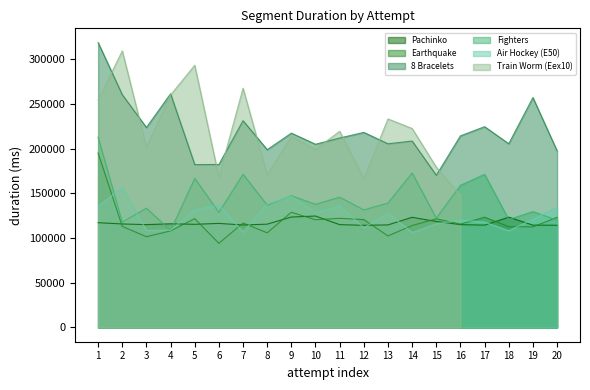

What is the difference between the second highest and second lowest values in the 8 Bracelets series?

79234